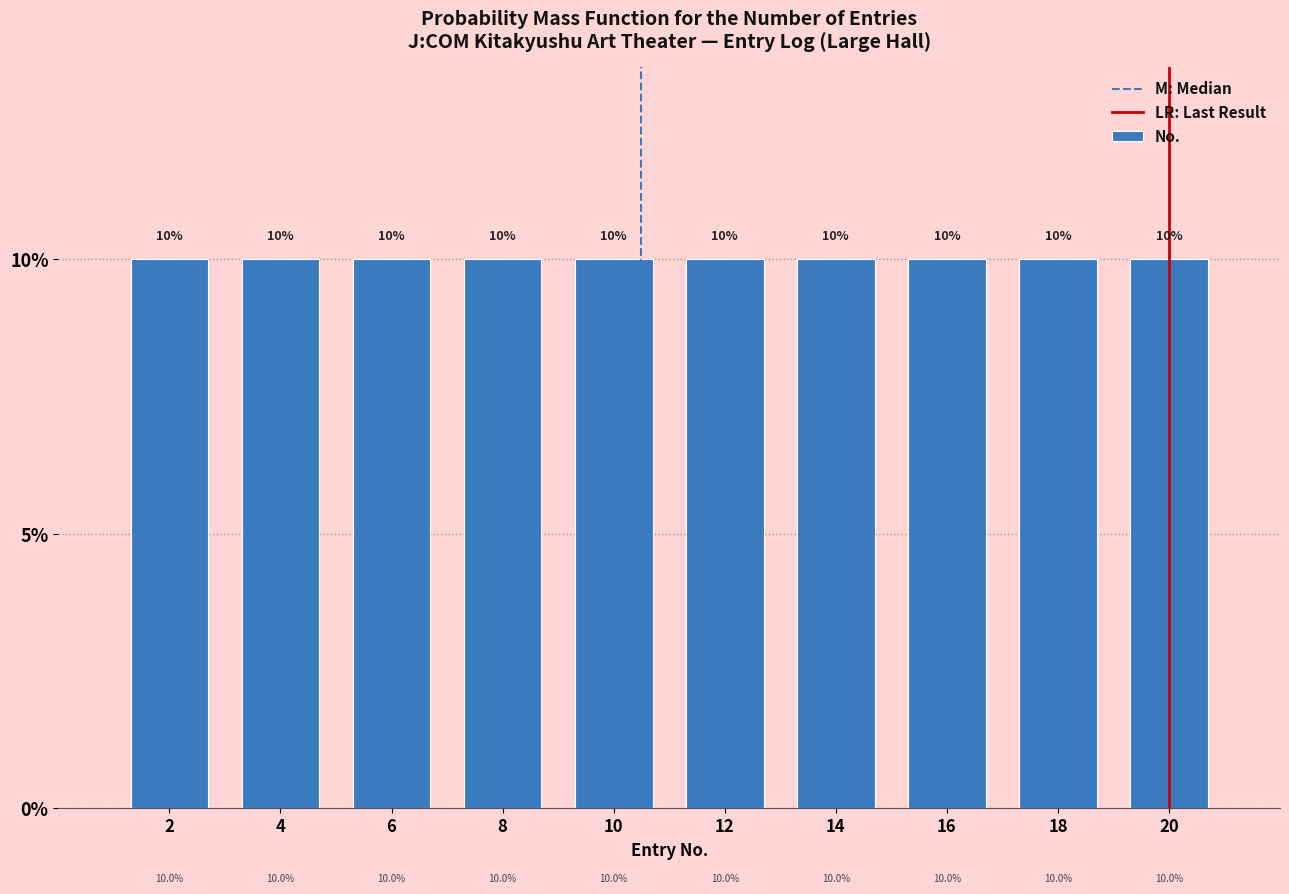

Reading left to right, transcribe this chart: for each bar, give the range it covers on the x-axis and its height.

1 to 3: 10.0
3 to 5: 10.0
5 to 7: 10.0
7 to 9: 10.0
9 to 11: 10.0
11 to 13: 10.0
13 to 15: 10.0
15 to 17: 10.0
17 to 19: 10.0
19 to 21: 10.0